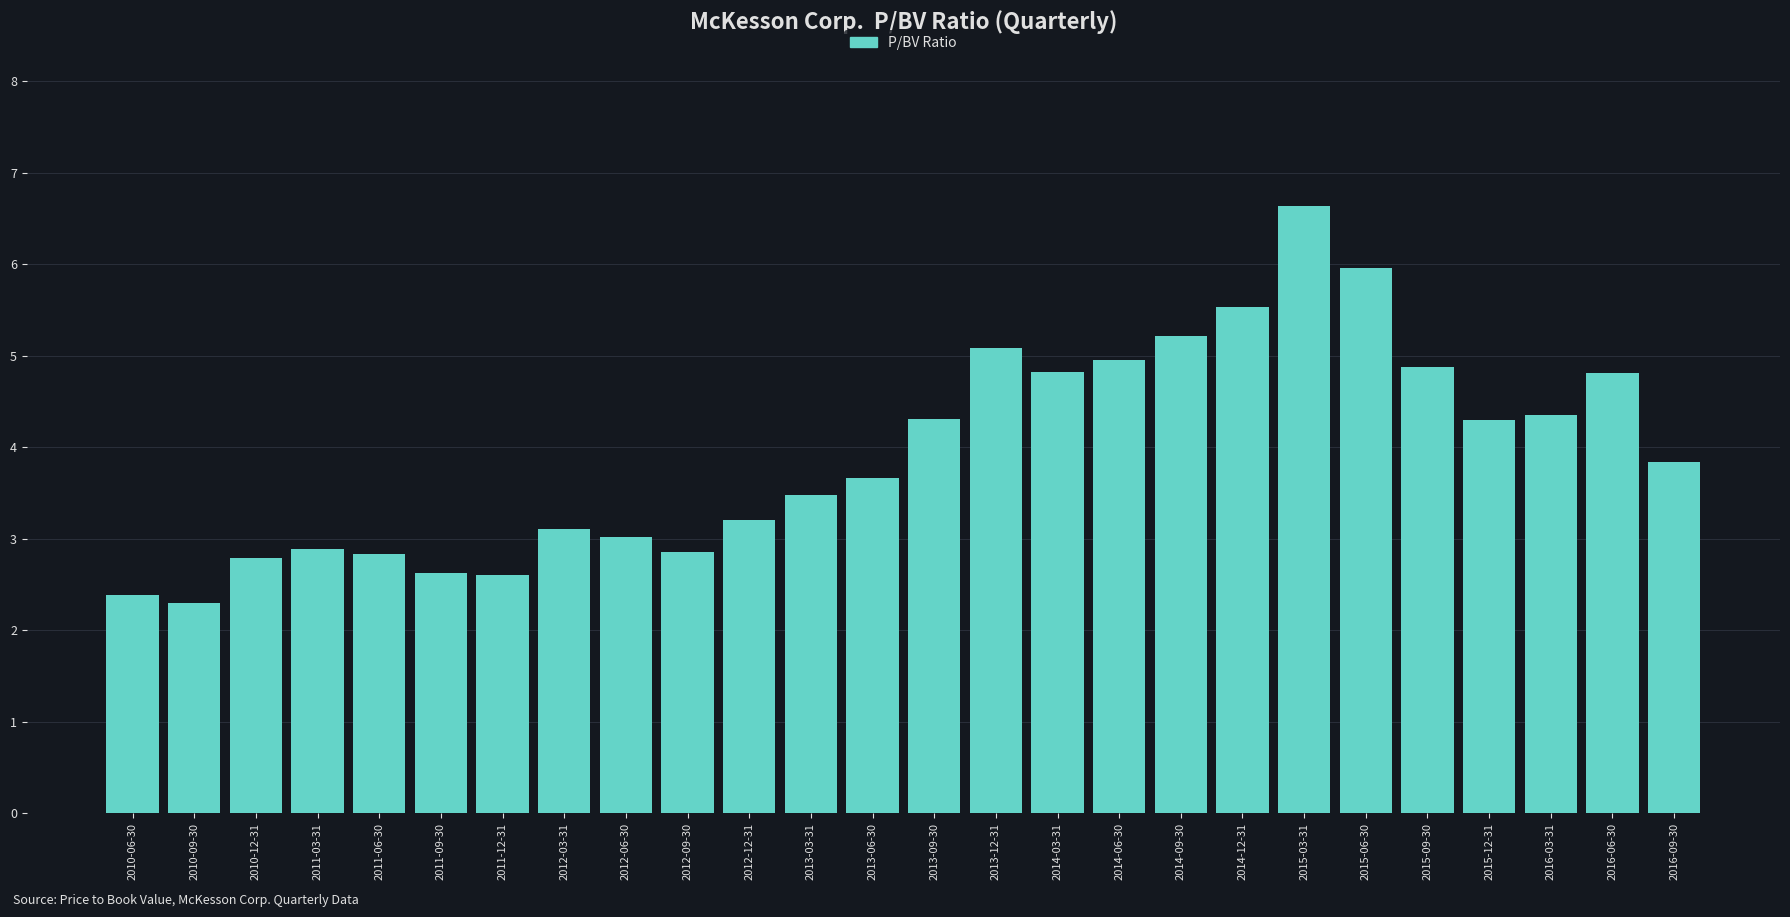

Read the value at 2013-03-31.

3.5